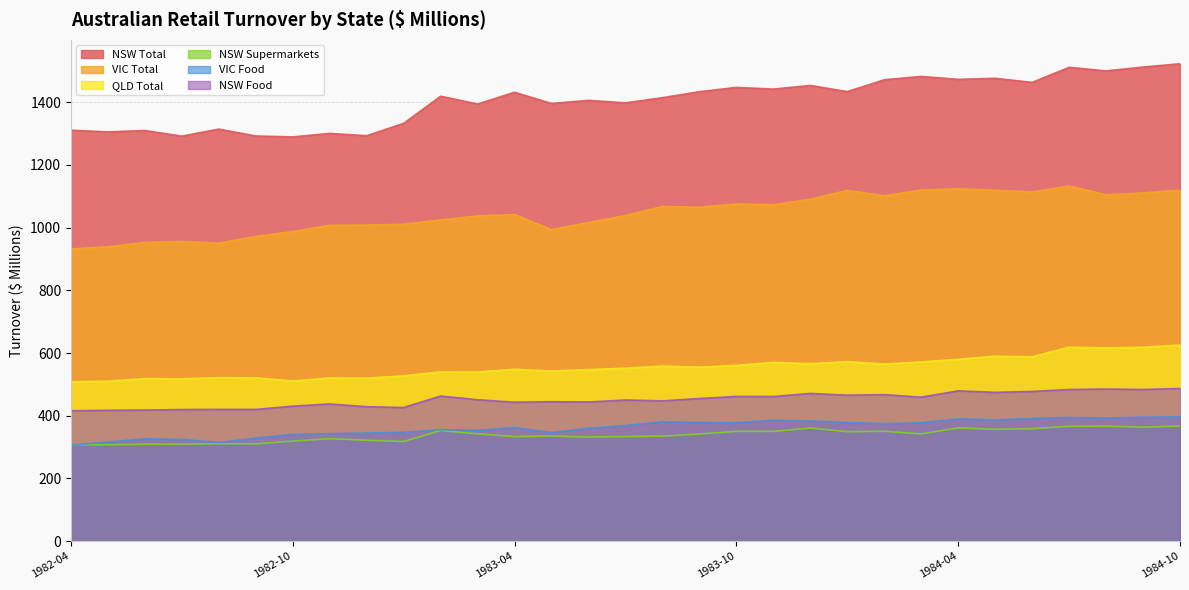

Reading left to right, extract all data points from this chart.

NSW Total: 1310.9	1305.5	1309.9	1292.0	1314.5	1292.5	1289.5	1300.7	1293.3	1332.8	1419.4	1394.5	1432.0	1396.2	1406.1	1398.2	1414.7	1433.8	1447.5	1442.1	1453.7	1434.1	1471.9	1482.4	1473.2	1476.5	1463.4	1511.5	1500.1	1512.4	1522.9
VIC Total: 932.0	938.9	952.9	956.0	950.8	971.9	987.7	1007.5	1008.1	1010.8	1024.8	1037.4	1042.0	993.6	1016.3	1038.5	1067.6	1065.1	1075.7	1073.1	1090.6	1119.0	1101.5	1120.0	1124.0	1119.4	1113.8	1132.8	1105.0	1111.0	1119.4
QLD Total: 508.5	510.0	518.4	517.9	521.3	520.8	510.7	520.5	519.8	527.2	539.6	539.8	548.3	542.7	547.1	551.8	558.3	554.9	560.5	570.2	566.1	572.6	564.8	571.7	580.0	589.9	587.9	618.7	616.4	618.6	625.3
NSW Supermarkets: 307.1	307.4	308.9	309.3	310.7	310.3	319.1	326.7	321.9	317.7	352.9	342.3	333.4	335.2	332.1	333.7	334.9	341.6	350.2	350.0	360.8	349.0	350.4	342.0	361.2	356.8	358.8	366.2	366.7	363.5	367.2
VIC Food: 306.4	316.2	326.5	324.6	315.0	328.9	340.7	343.0	344.8	347.0	355.8	353.7	362.5	346.3	360.2	368.8	381.1	378.7	378.5	385.5	383.4	378.6	375.0	378.0	390.1	386.6	391.4	394.7	392.8	395.6	396.2
NSW Food: 415.8	417.4	418.1	419.7	420.2	420.2	430.5	437.6	428.8	426.2	462.8	451.0	443.1	444.8	443.8	450.2	447.4	454.9	461.6	461.2	471.1	465.6	467.3	459.2	479.4	474.6	477.5	483.7	485.2	483.7	486.9